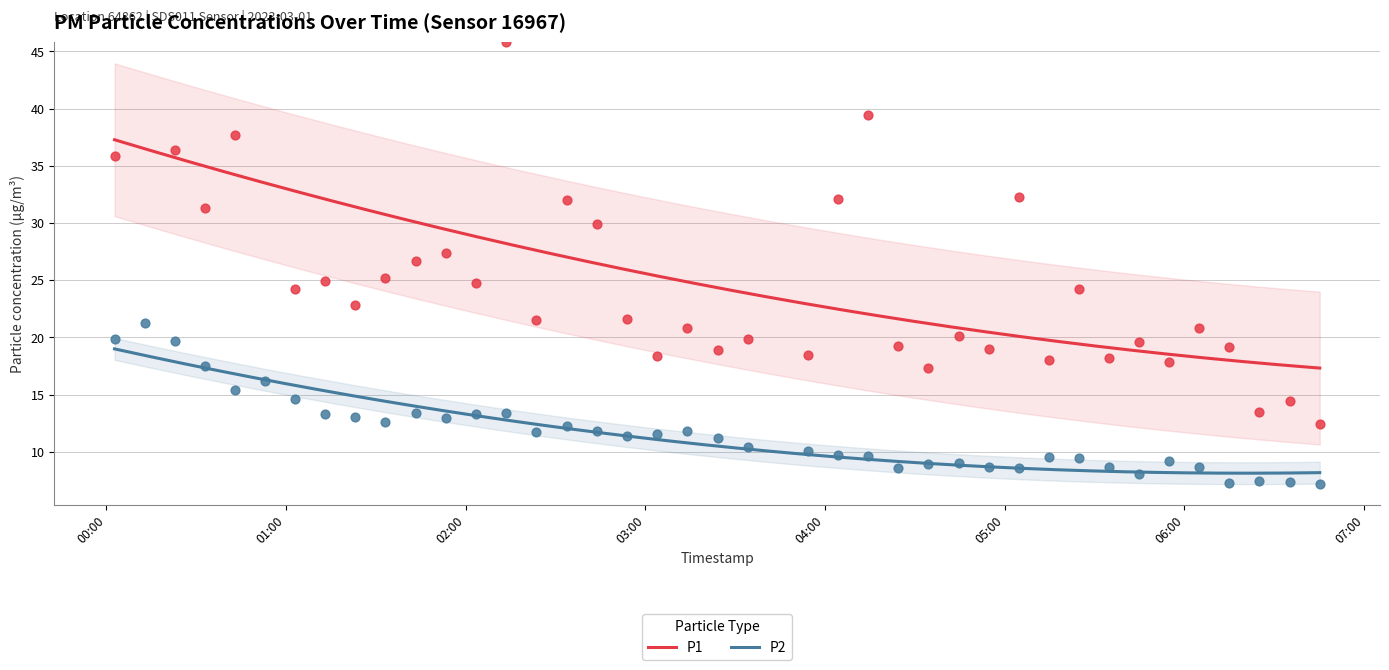

True or false: P2 and P1 cross at least once.

False